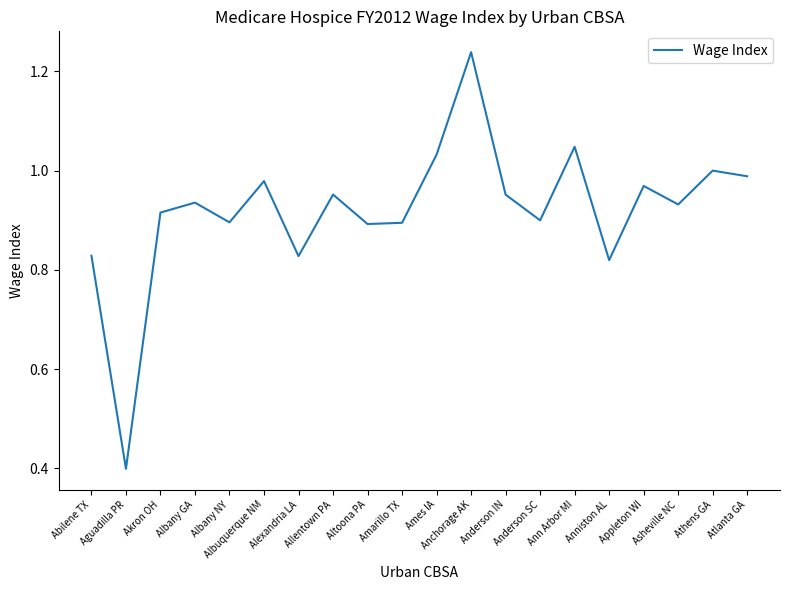

What is the smallest value displayed?

0.4